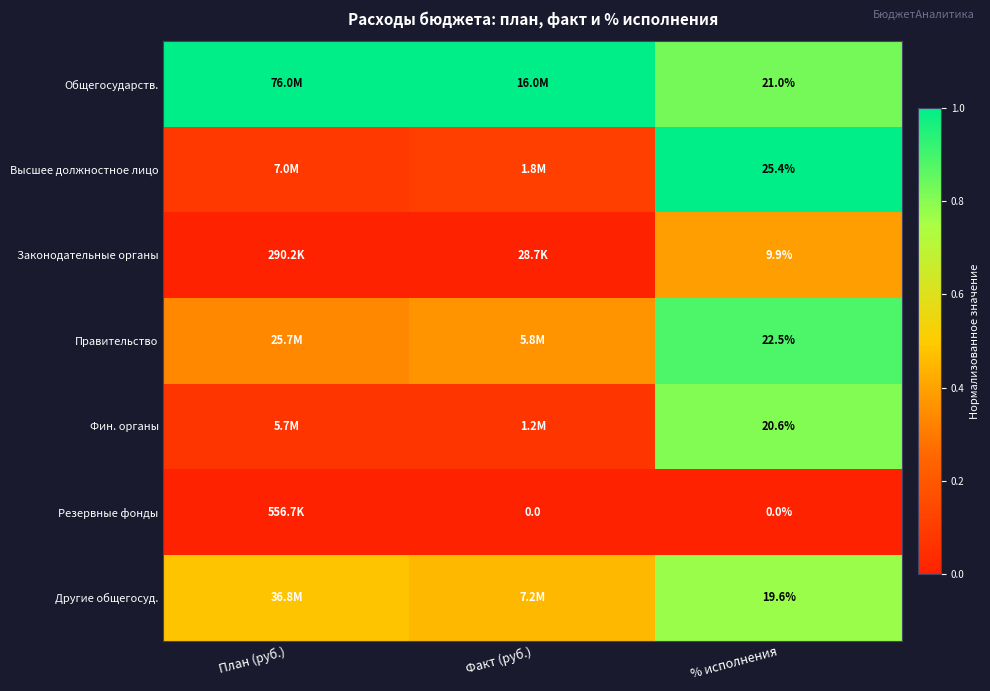

At % исполнения, list the series in order from largest to smallest.

Высшее должностное лицо, Правительство, Общегосударств., Фин. органы, Другие общегосуд., Законодательные органы, Резервные фонды